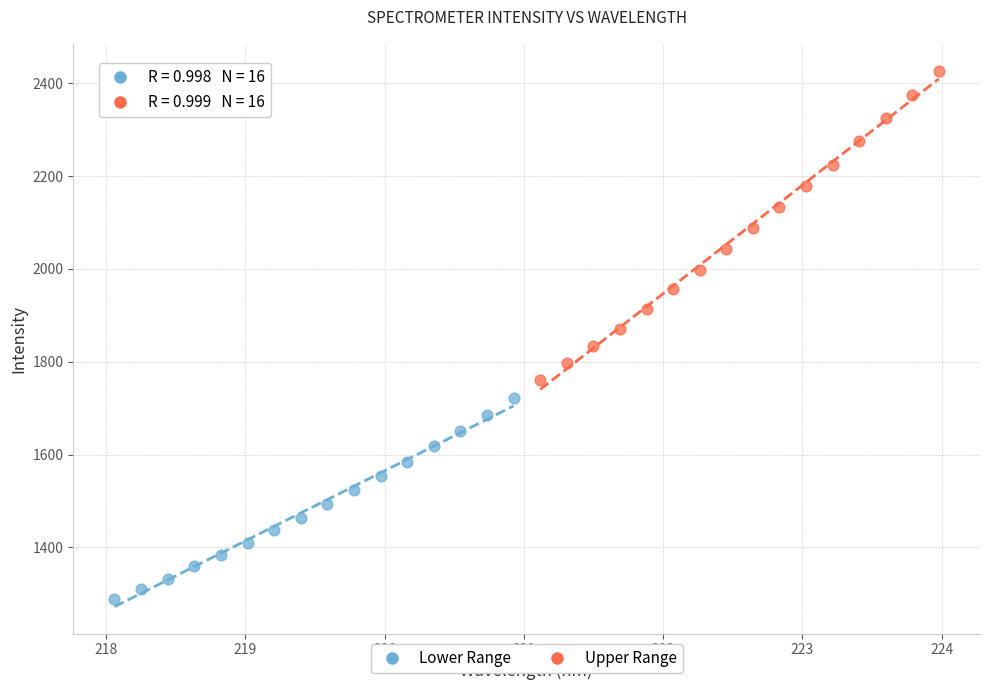

Which series reaches the minimum Y coordinate?

Lower Range